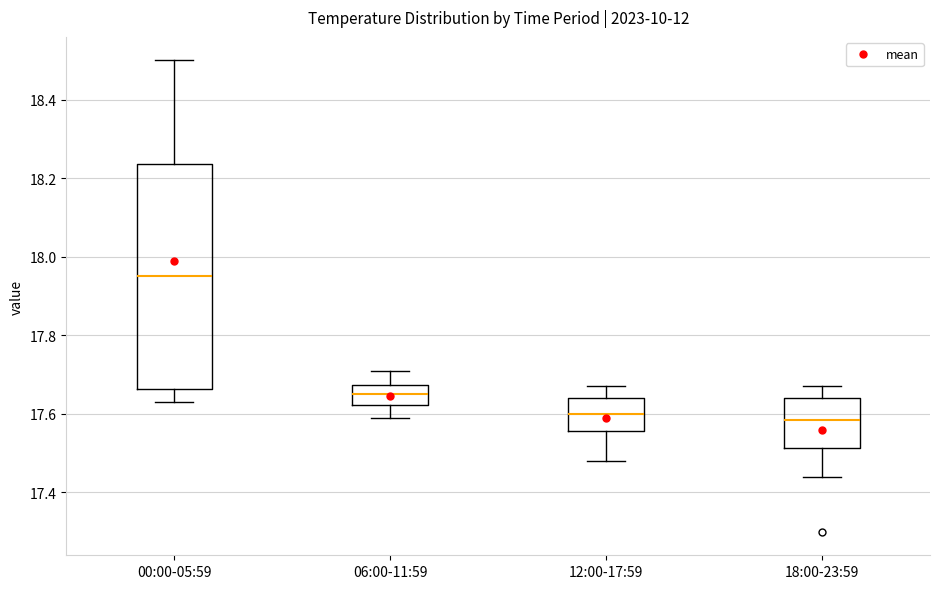

Reading left to right, transcribe this box plot: for each box, give where its median line is, the range the box spans, and where its two whiskers end, as read against the y-axis. The values are not printed on the chart, so give them approximately, as read against the axis.

00:00-05:59: median 17.96, box 17.66 to 18.24, whiskers 17.64 to 18.50
06:00-11:59: median 17.66, box 17.62 to 17.68, whiskers 17.60 to 17.72
12:00-17:59: median 17.60, box 17.56 to 17.64, whiskers 17.48 to 17.68
18:00-23:59: median 17.58, box 17.52 to 17.64, whiskers 17.44 to 17.68